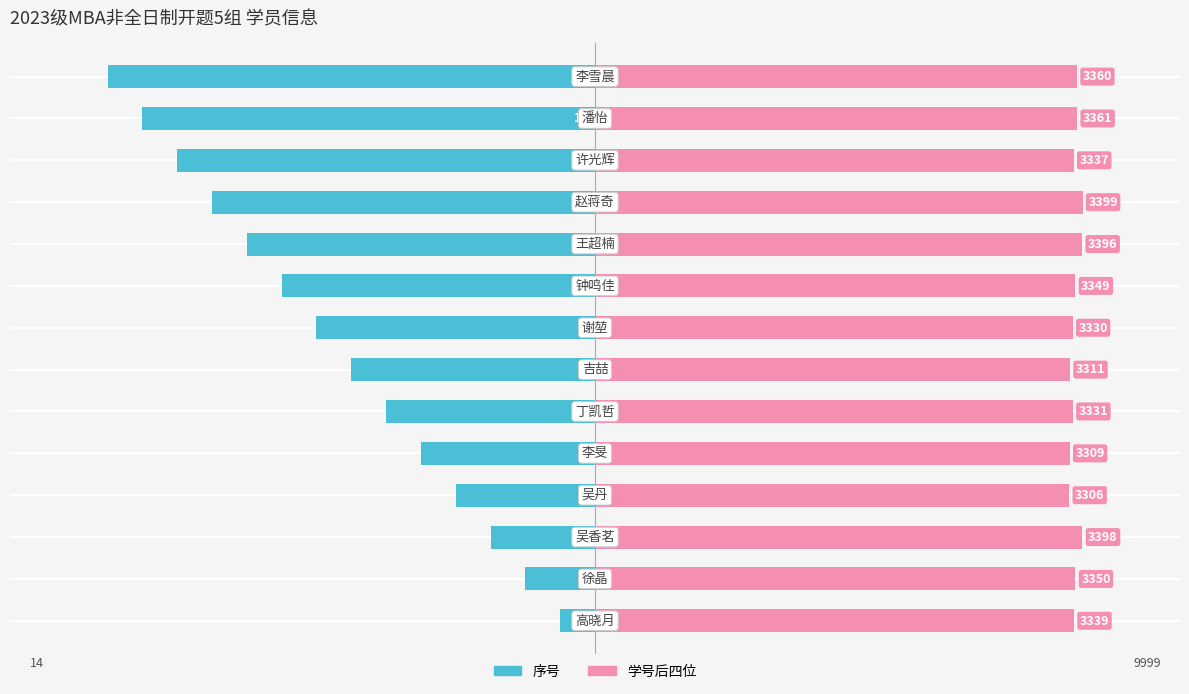

List the labels in order of 序号 value, largest first.

0, 1, 2, 3, 4, 5, 6, 7, 8, 9, 10, 11, 12, 13